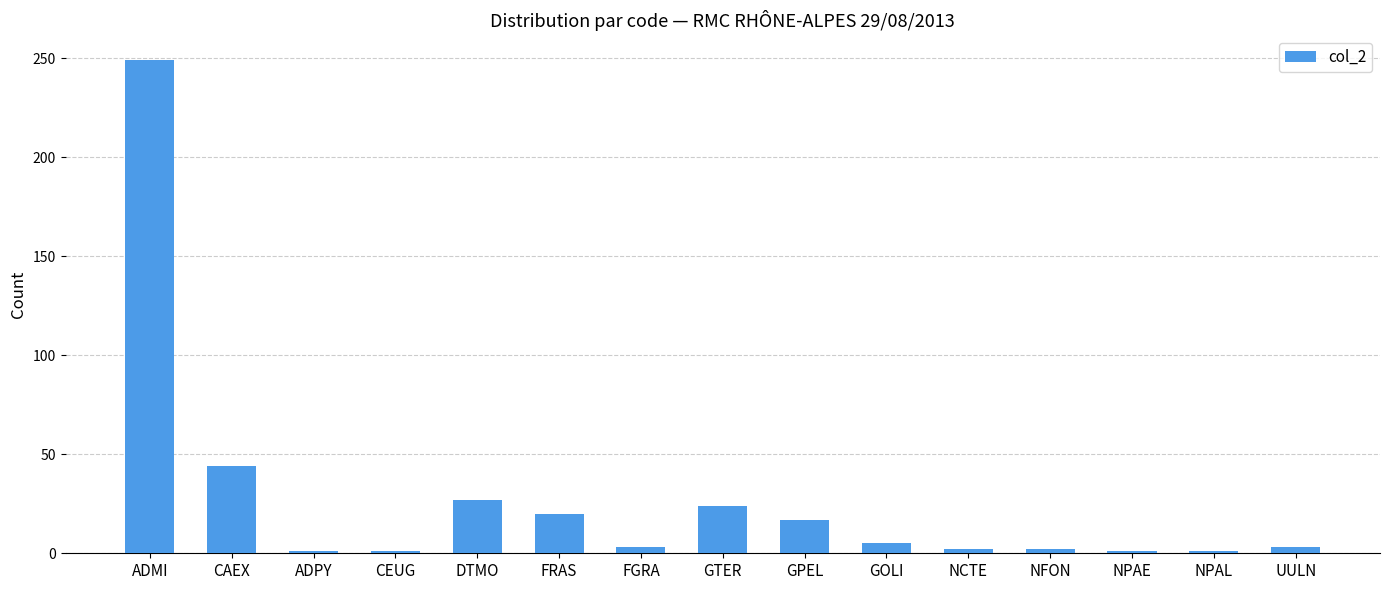

What is the smallest value displayed?

1